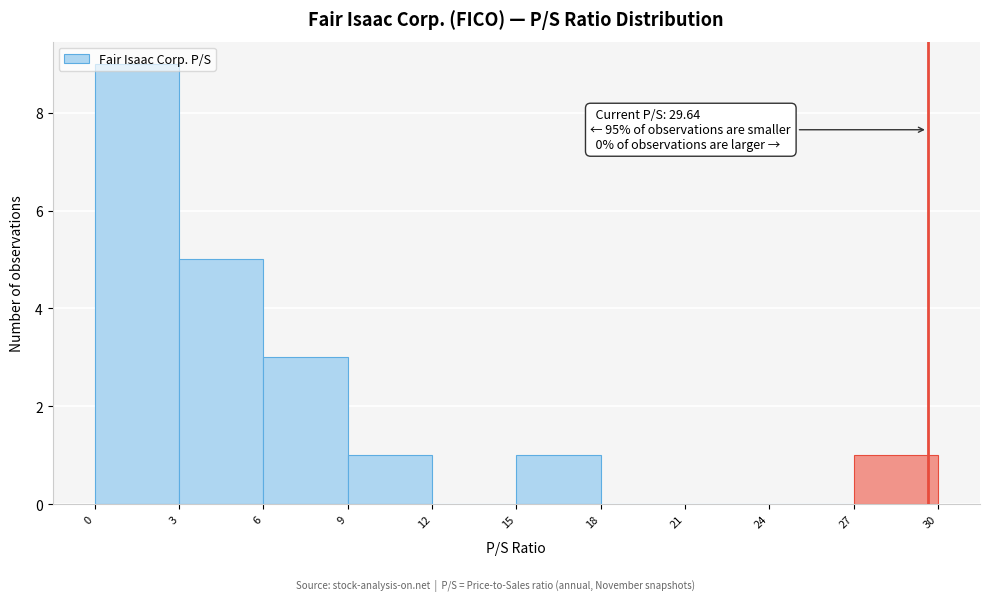

Over which range of the x-axis is the bar tallest?

0 to 3